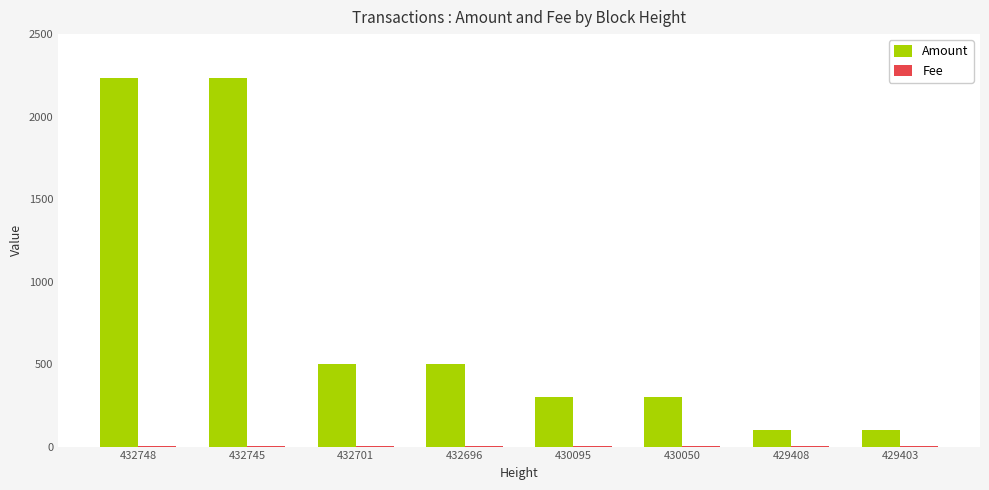

What is the maximum value for Amount?

2232